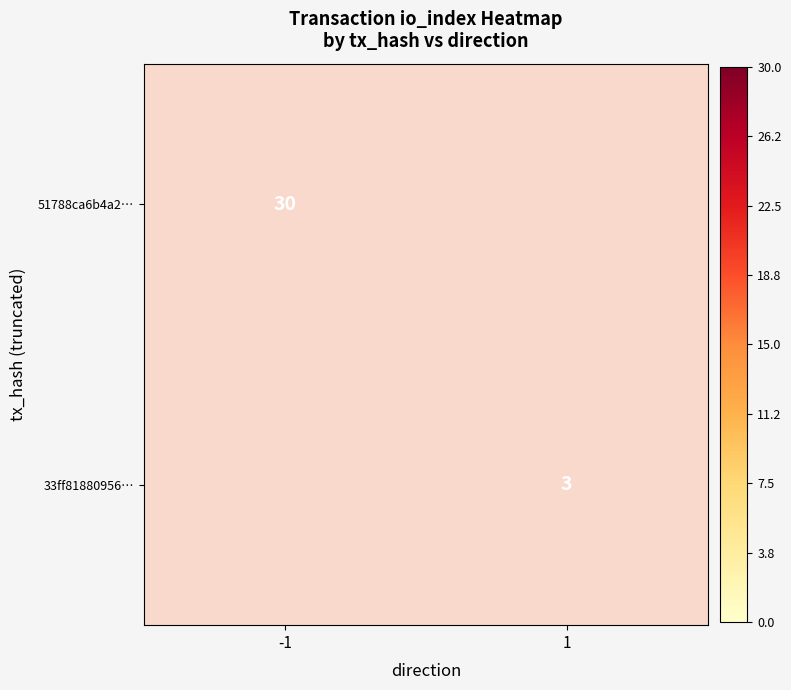

What is the maximum value shown in the chart?

30.0